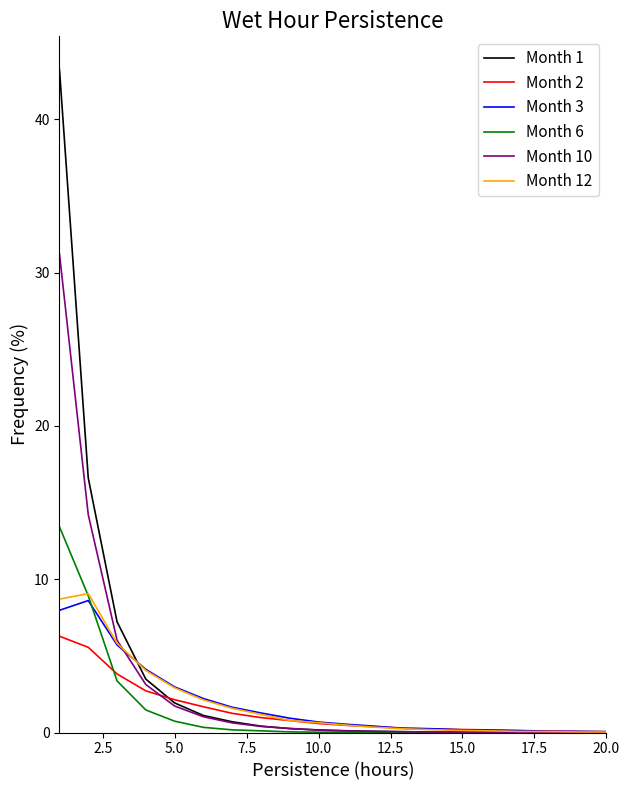

Which series has the widest spread of values?

Month 1